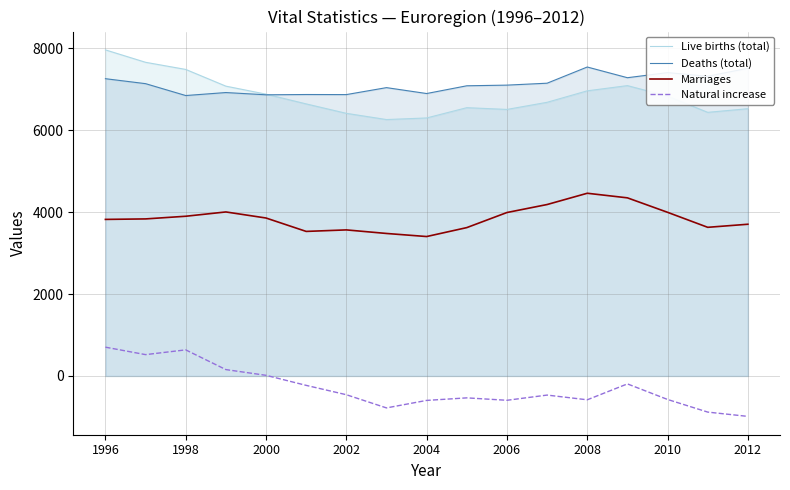

What is the highest value of the Marriages series?

4458